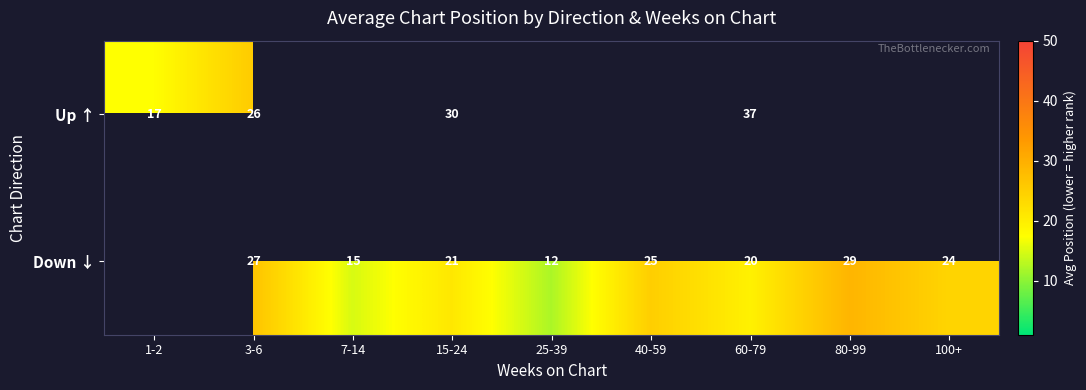

At which label does Up ↑ reach its minimum?

1-2